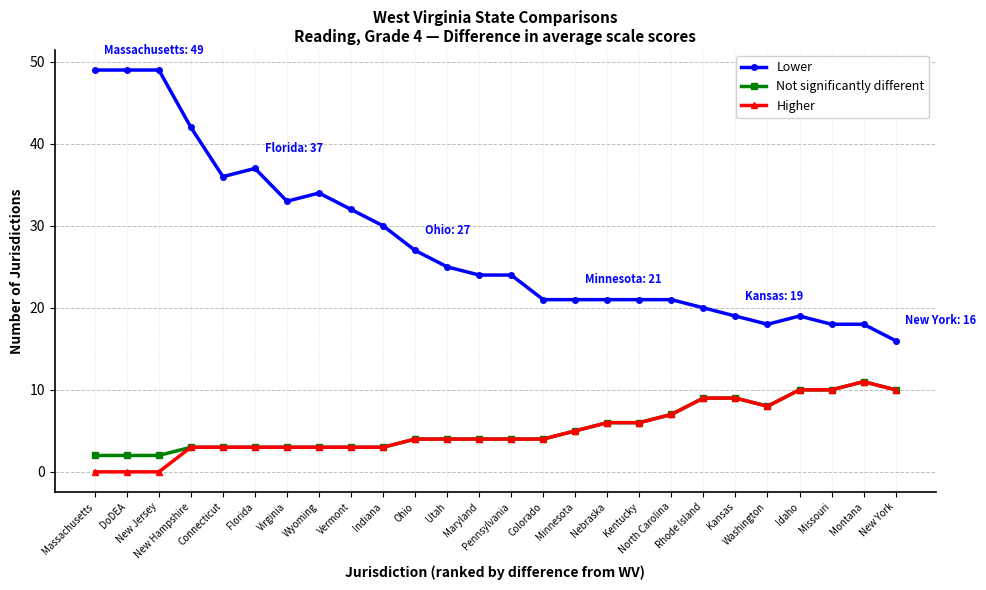

What are all the series names shown in the legend?

Lower, Not significantly different, Higher